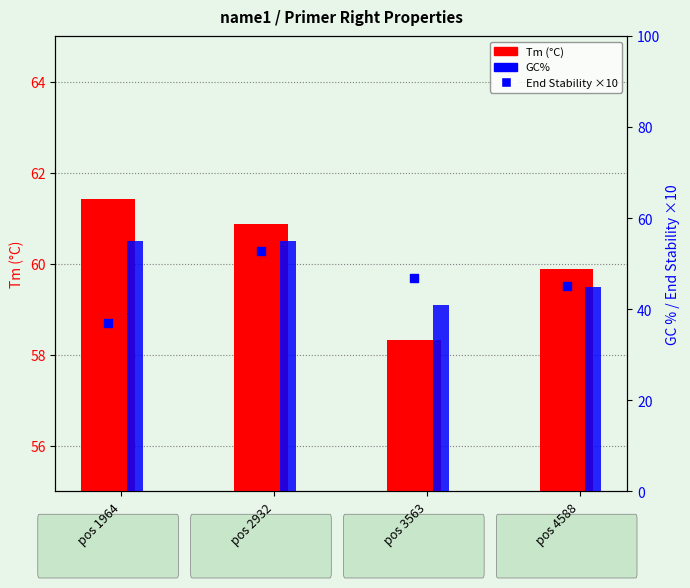

Which series reaches the minimum Y coordinate?

GC%